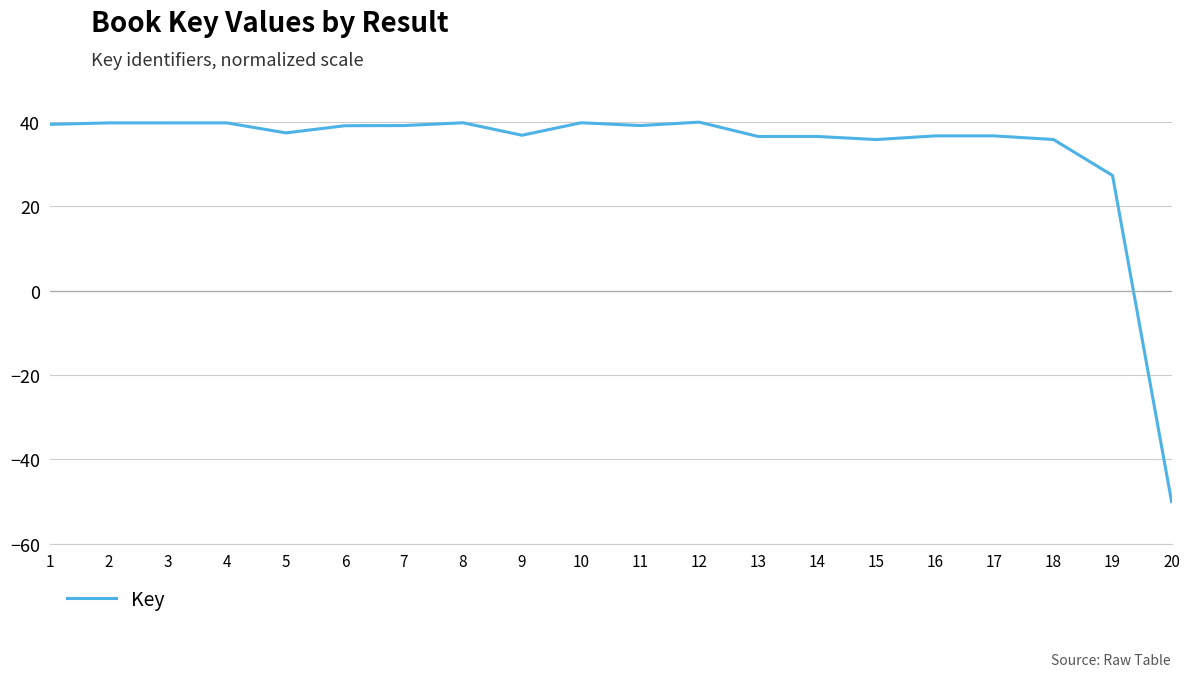

The value at 13 is 36.6. True or false?

True